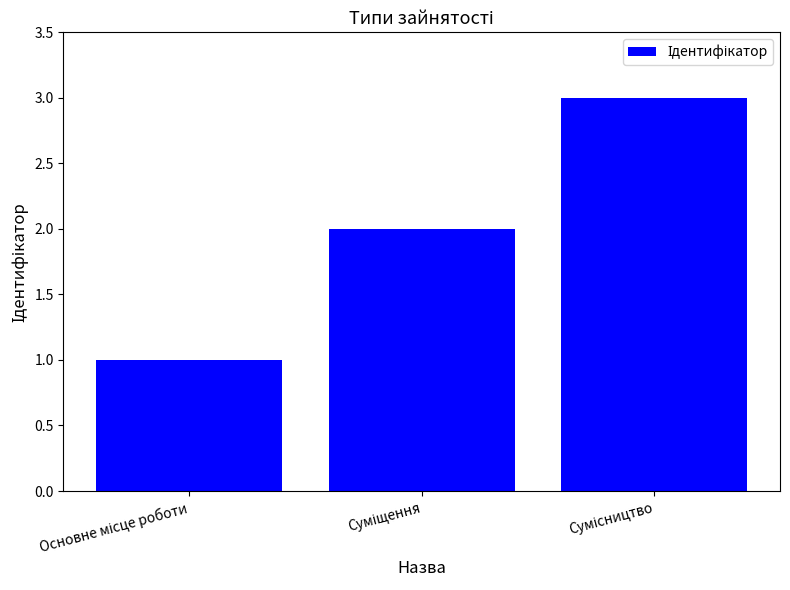

What is the sum of all values?

6